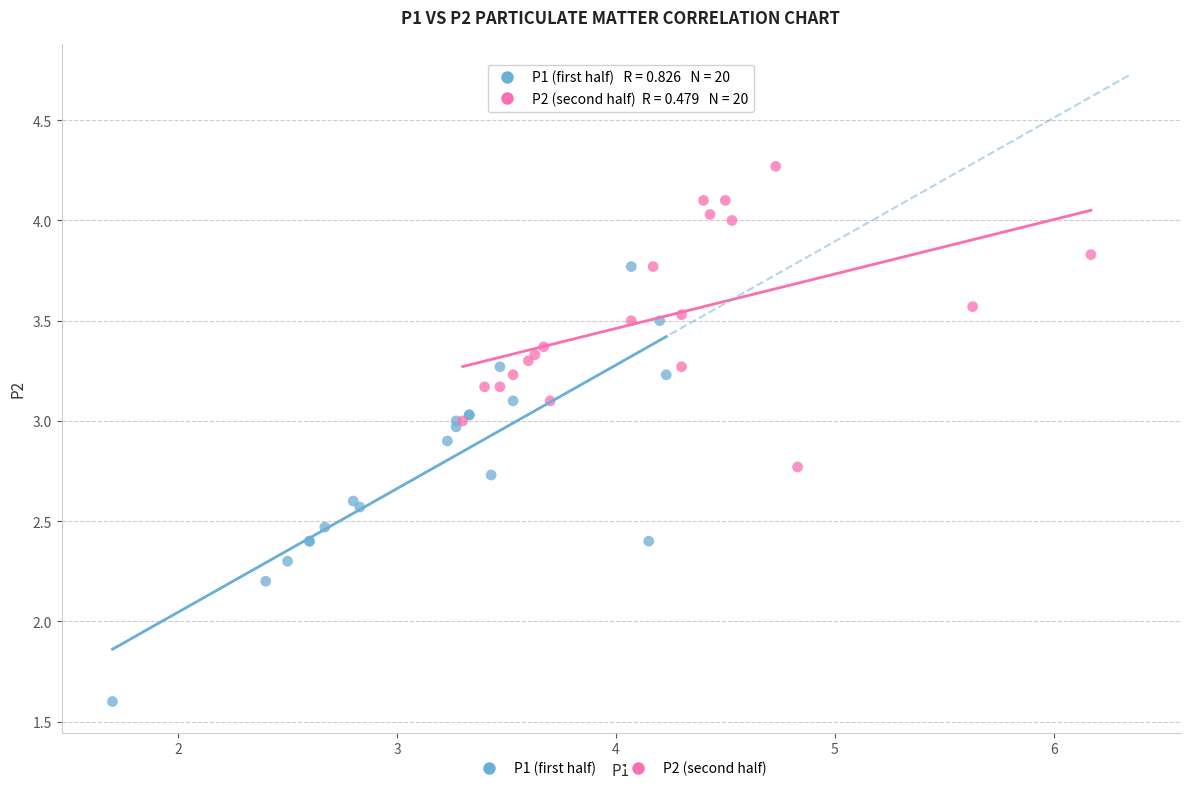

What are all the series names shown in the legend?

P1 (first half), P2 (second half)